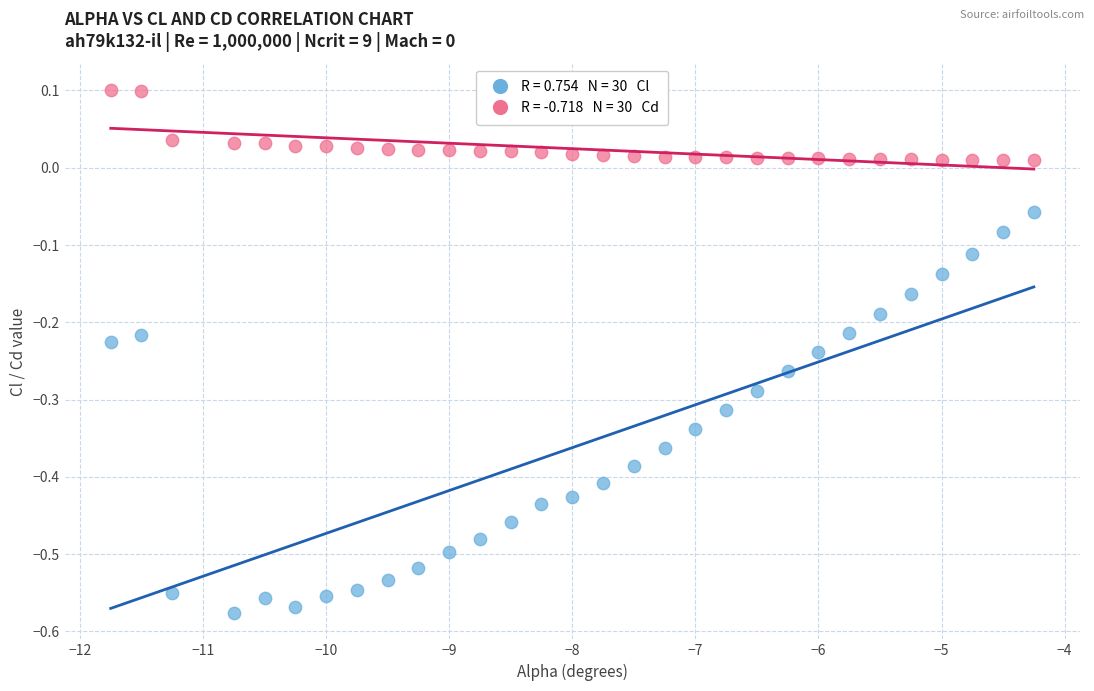

Across all data points, what is the range of X values (max minus min)?

7.5